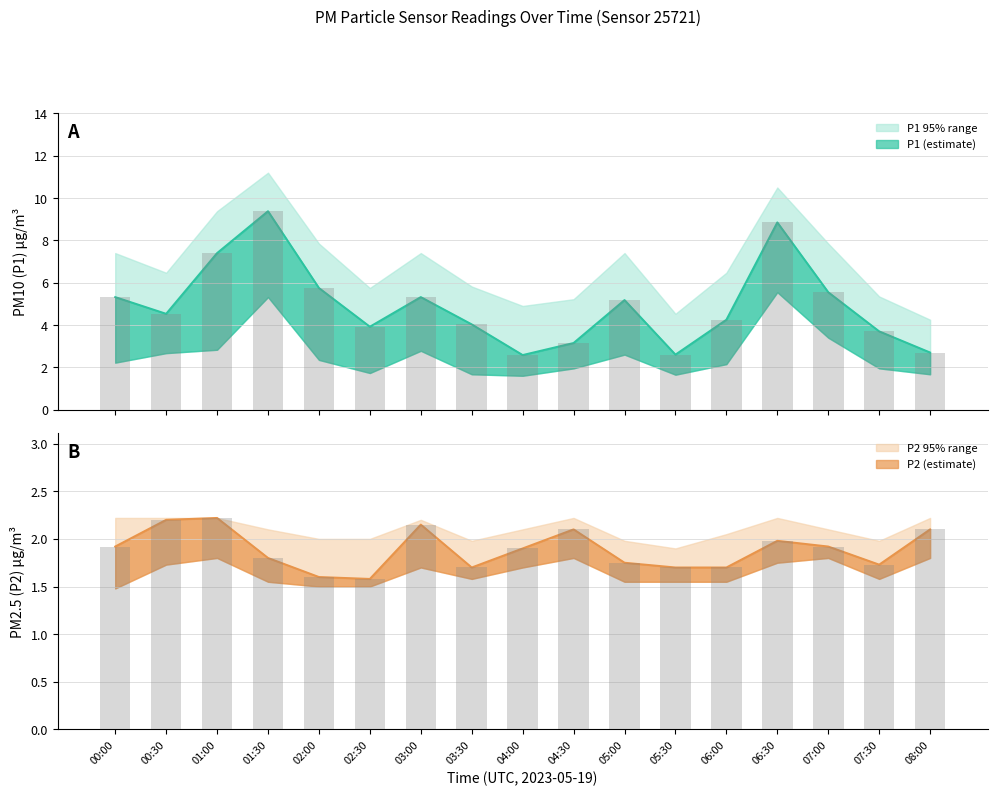

What is the minimum value for P2_upper?

1.9